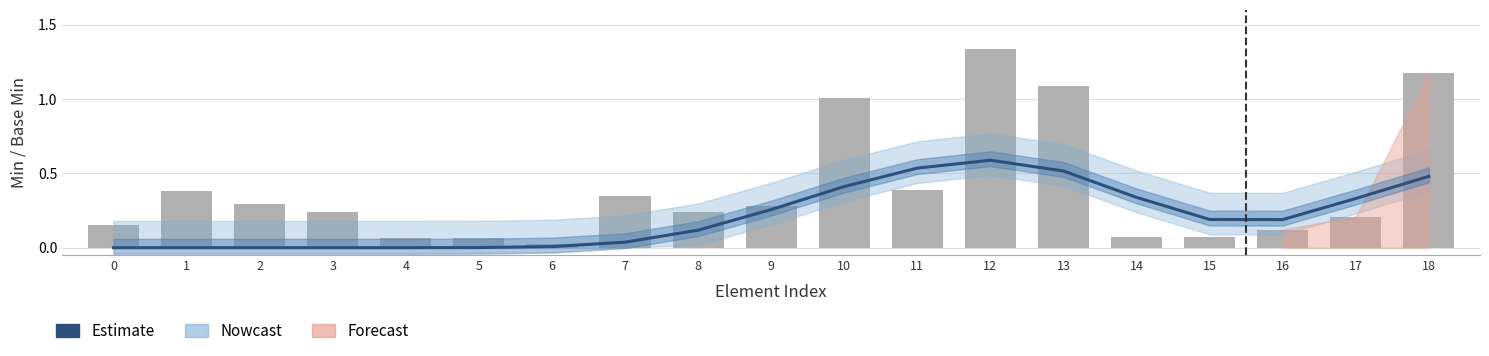

How many values are above zero?

15